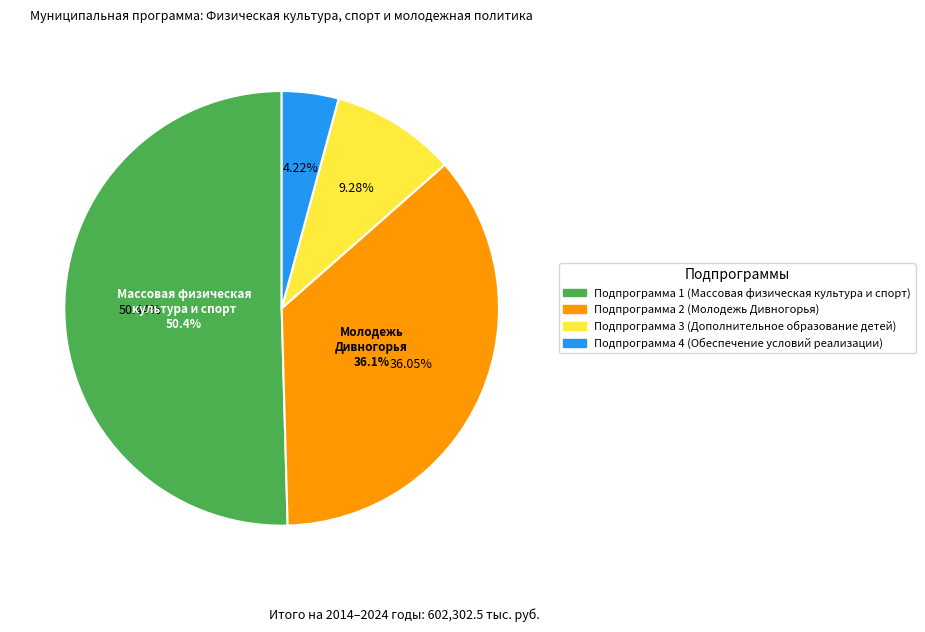

Rank the categories by value from lowest to highest.

Подпрограмма 4 (Обеспечение условий реализации), Подпрограмма 3 (Дополнительное образование детей), Подпрограмма 2 (Молодежь Дивногорья), Подпрограмма 1 (Массовая физическая культура и спорт)